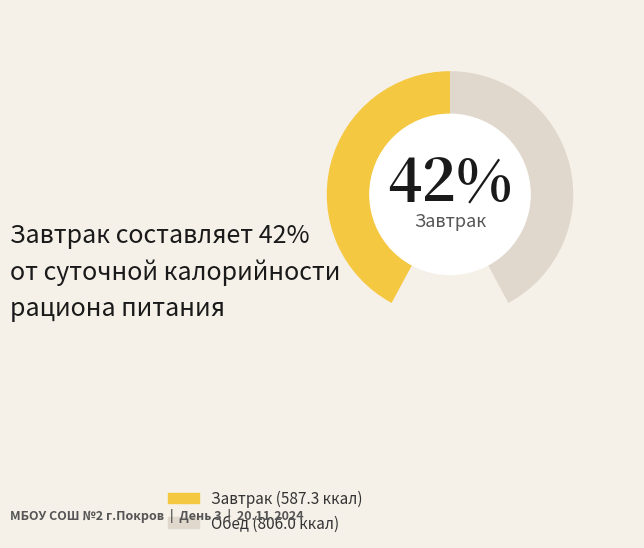

What is the change in value from Завтрак to Обед?

+218.7